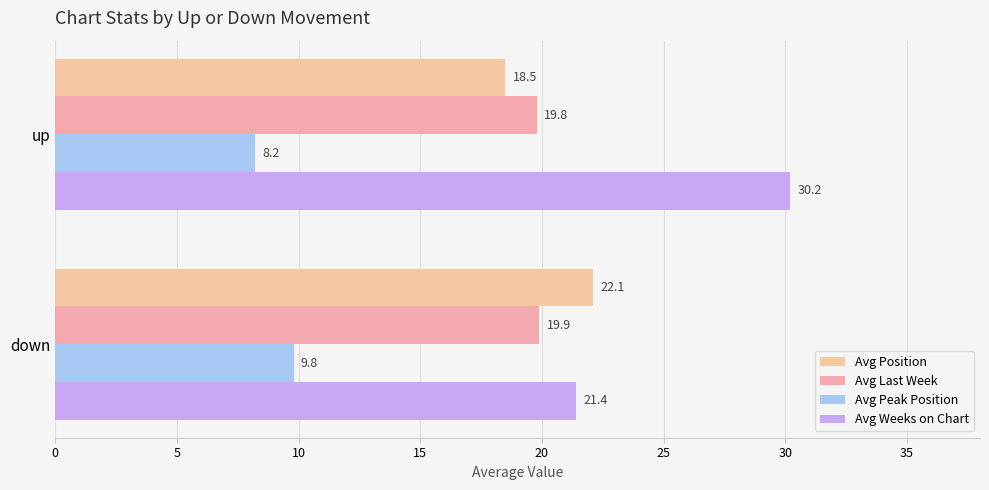

How many series are shown in this chart?

4